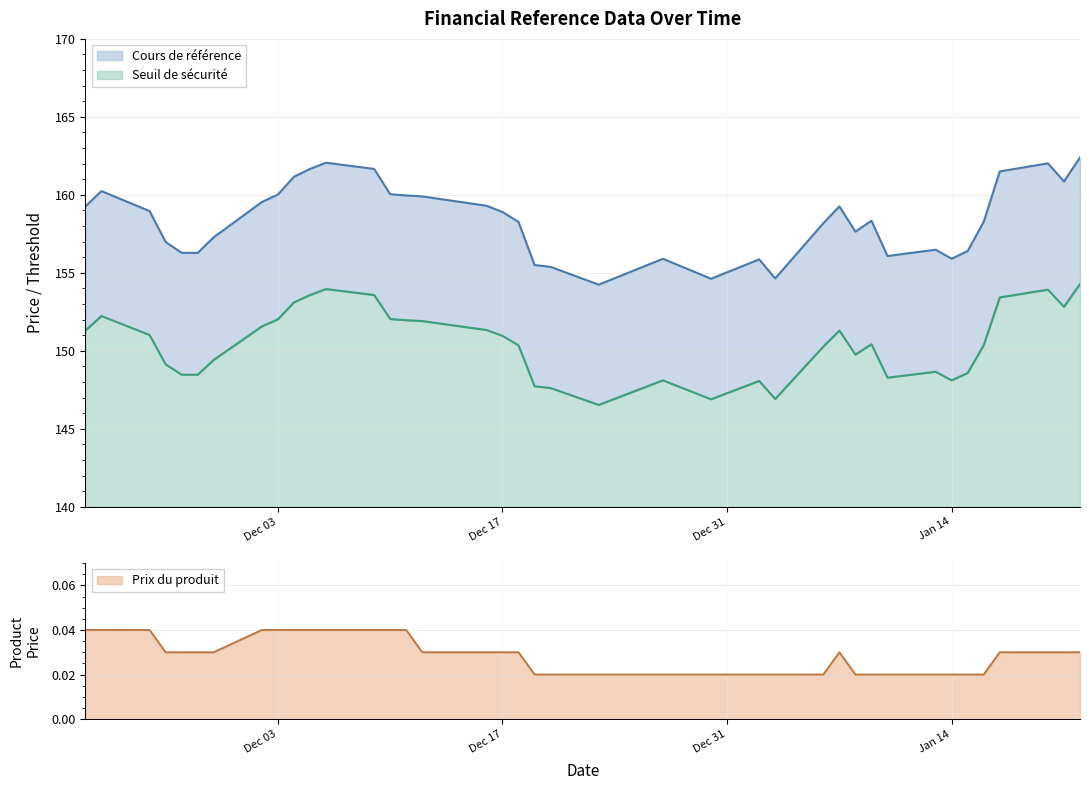

Is the value of Seuil de sécurité at 7 greater than the value of Cours de référence at 26?

No